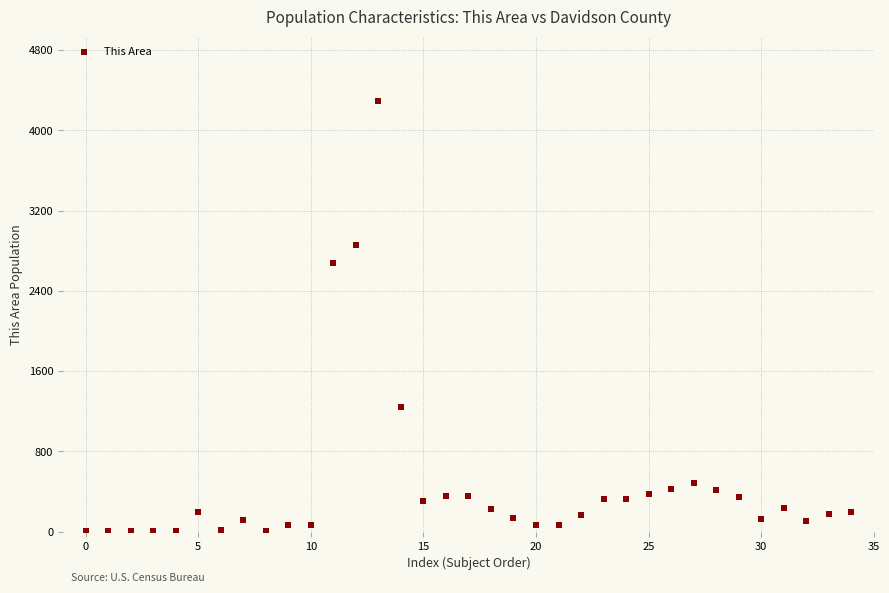

What Y value in the scatter plot is closest to 2146?

2677